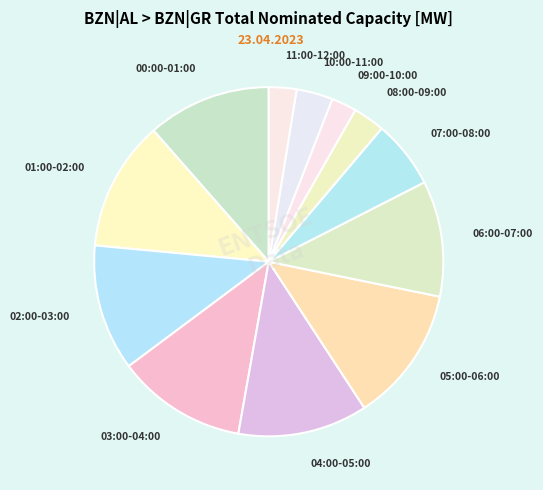

The 04:00-05:00 slice represents 12% of the pie. True or false?

True